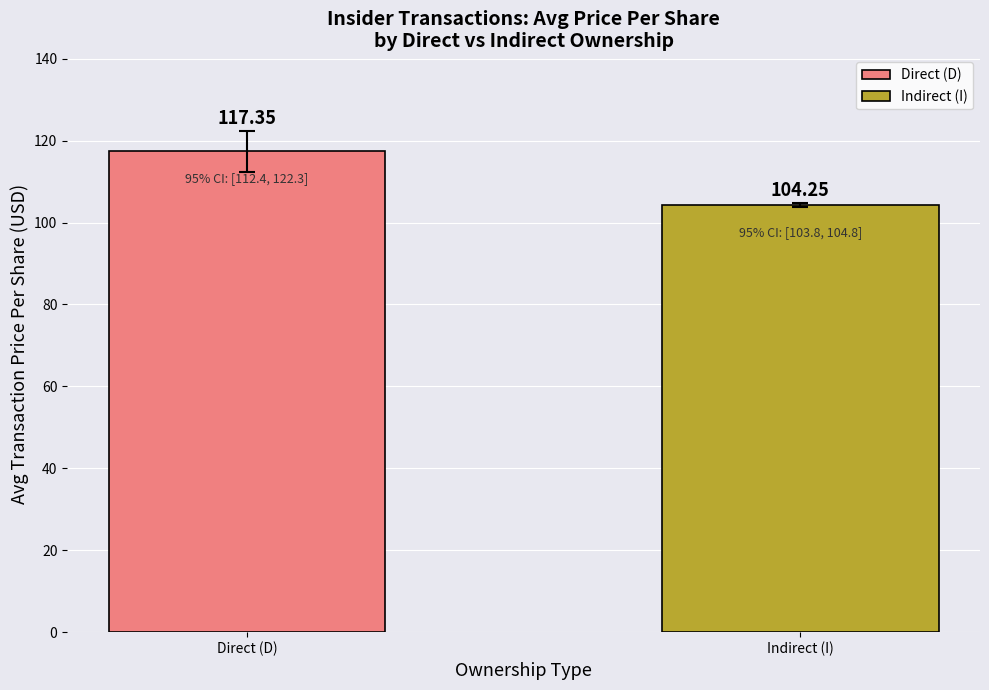

What is the sum of the values at Indirect (I) and Direct (D)?

221.6